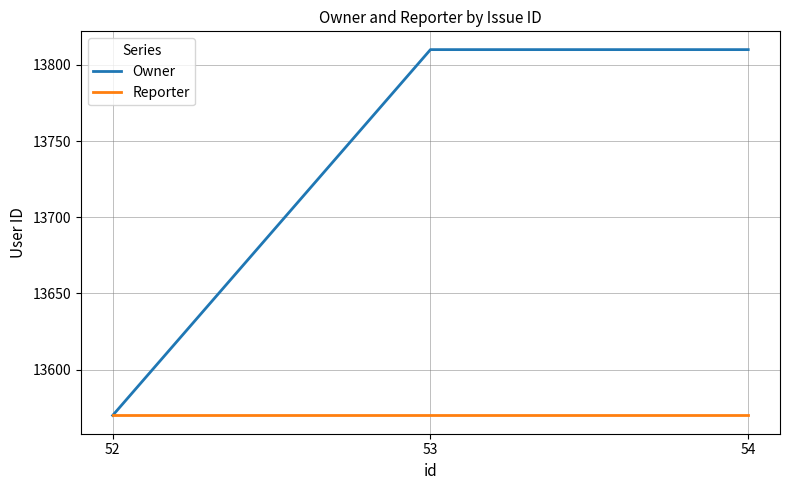

What is the greatest value displayed?

13810